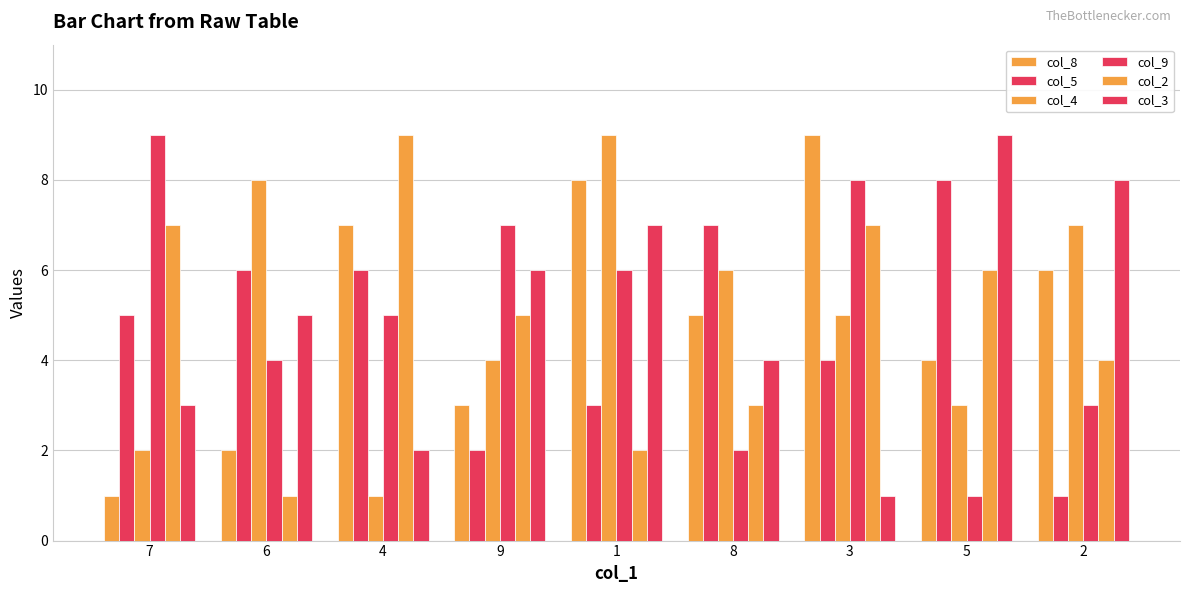

How many values in the col_5 series are below 5?

4